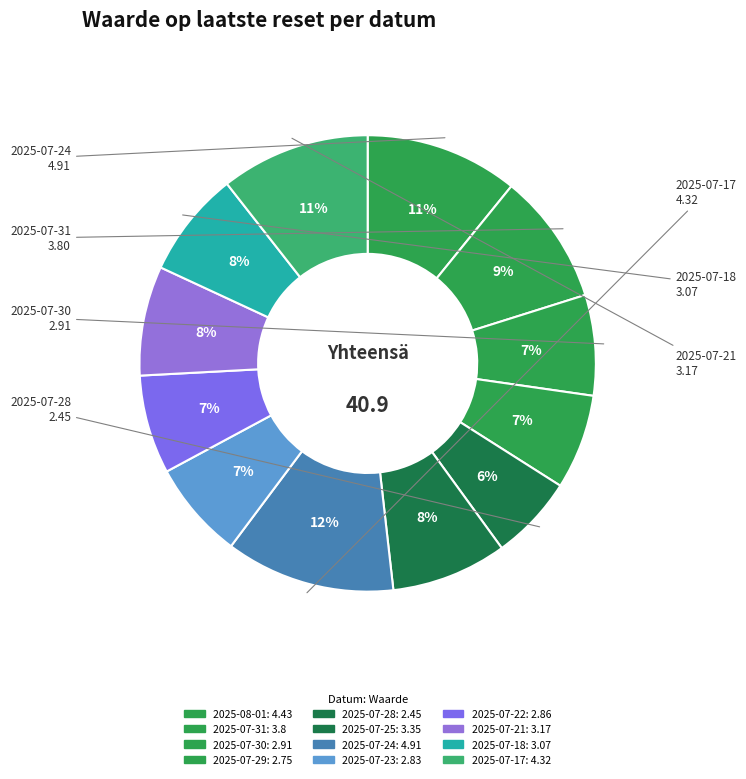

What percentage is the 2025-07-25 slice, to the nearest percent?

8%